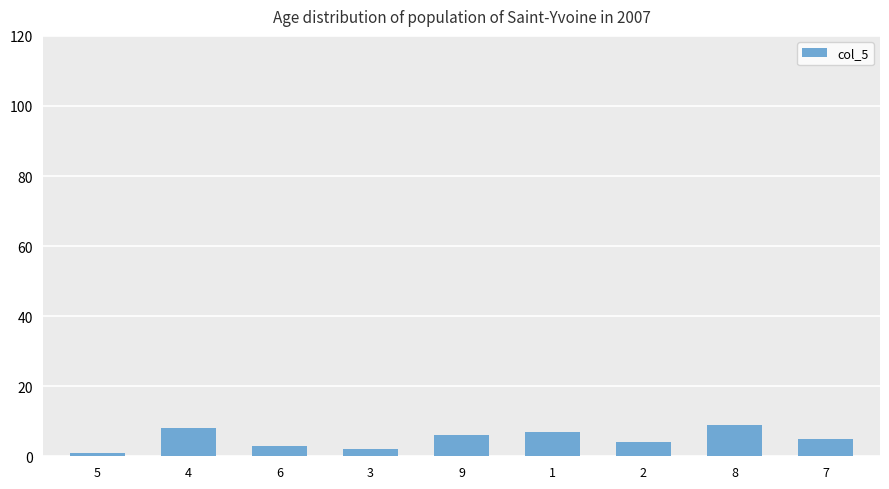

List the labels in order of value, smallest first.

5, 3, 6, 2, 7, 9, 1, 4, 8